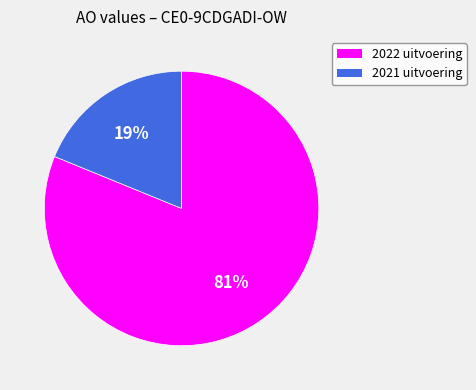

Is 2021 uitvoering the majority of the pie?

No